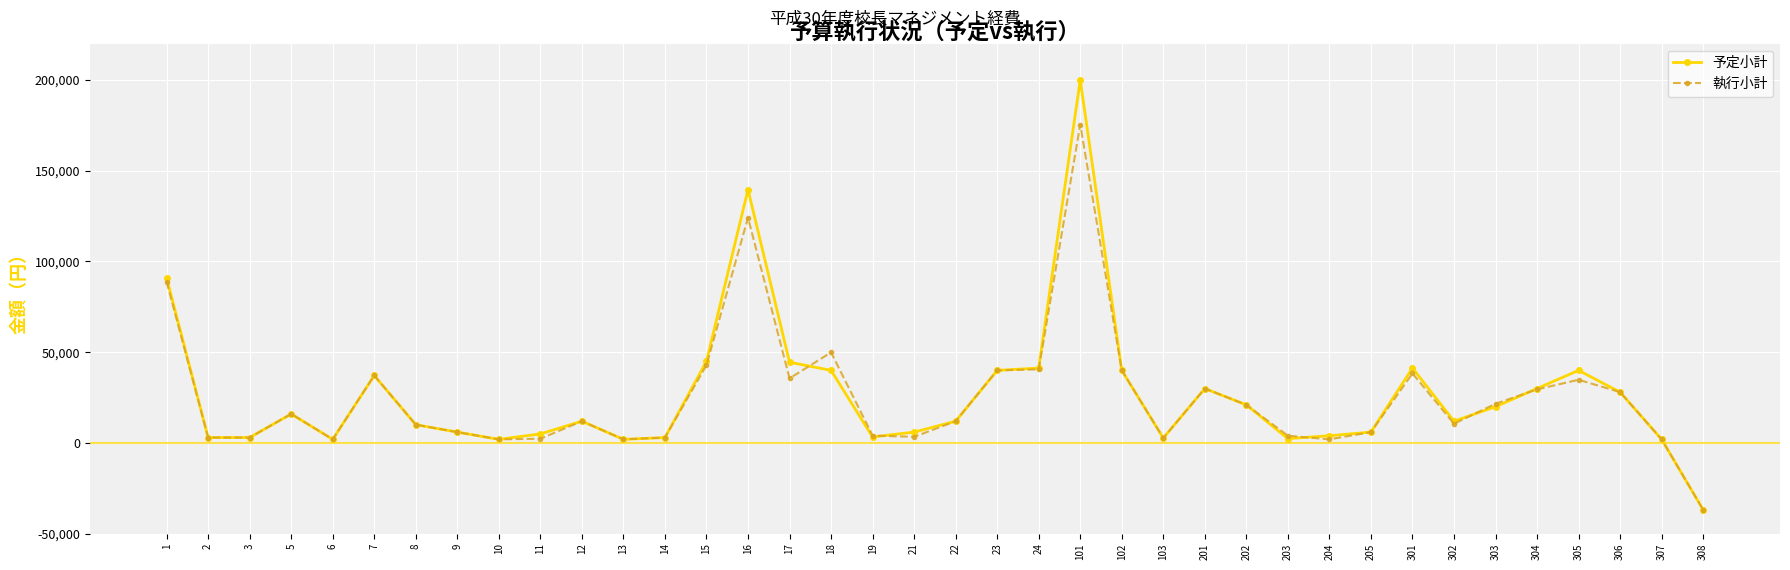

At which category is the sum across all series the highest?

101